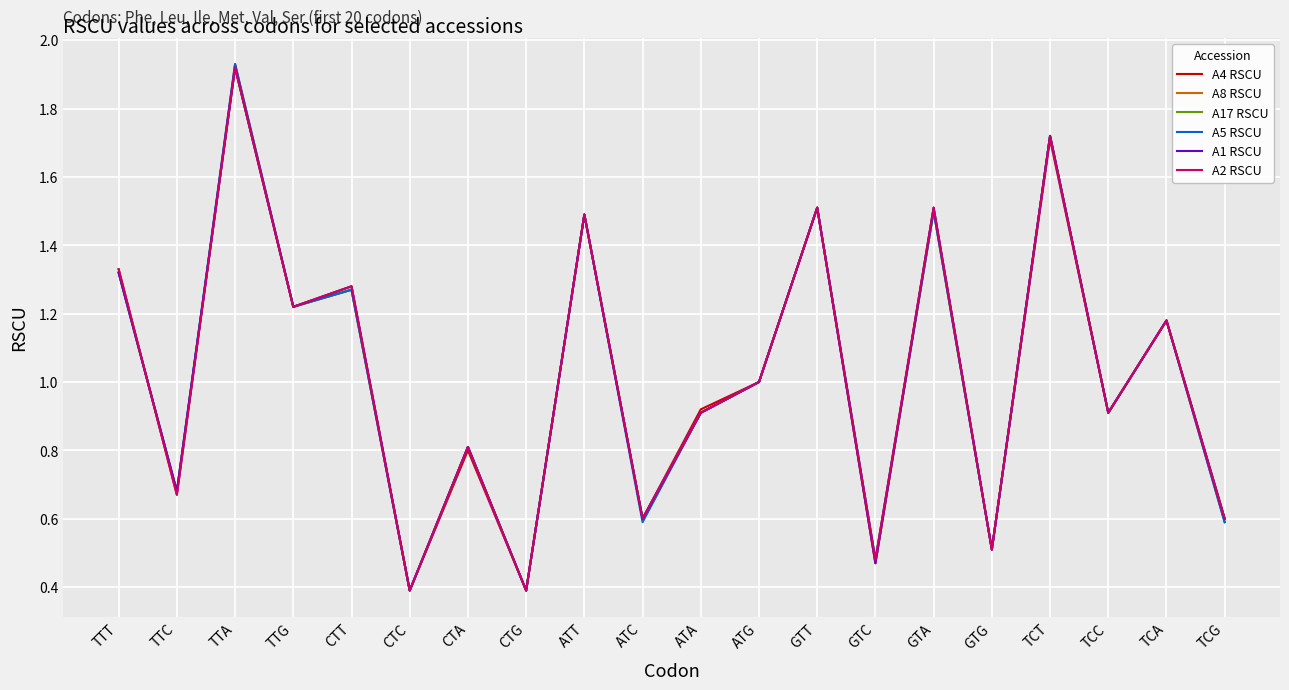

In A4 RSCU, how many points are higher than both neighbors (excluding endpoints)?

8